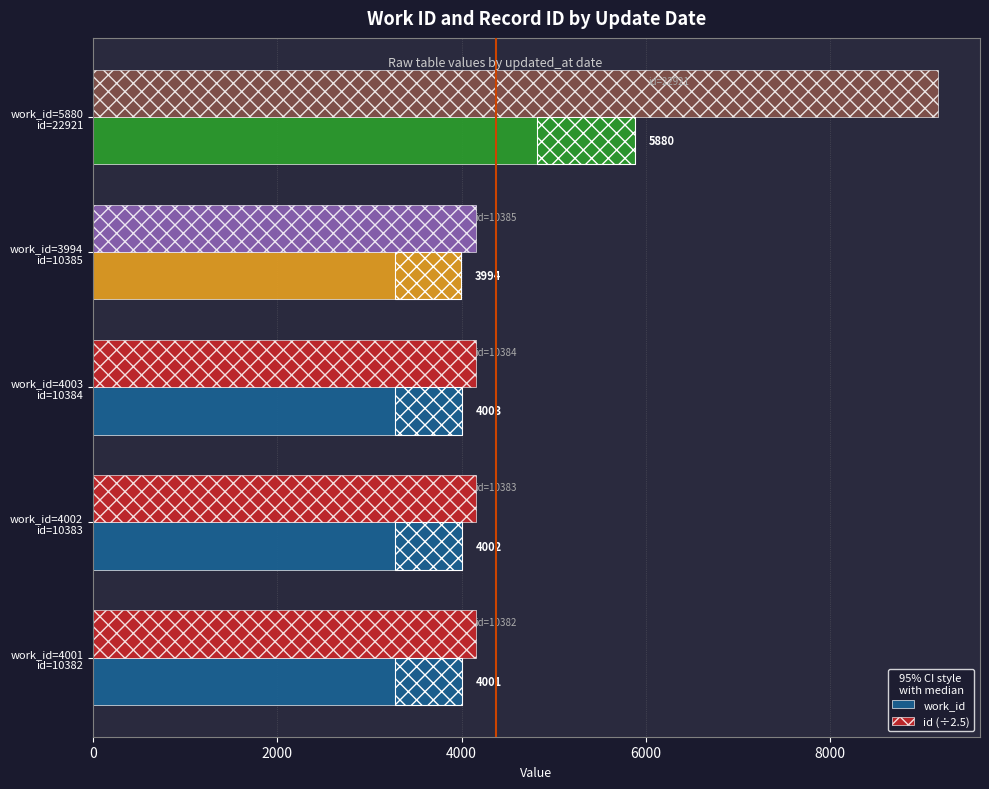

List the labels in order of work_id value, smallest first.

work_id=3994
id=10385, work_id=4001
id=10382, work_id=4002
id=10383, work_id=4003
id=10384, work_id=5880
id=22921